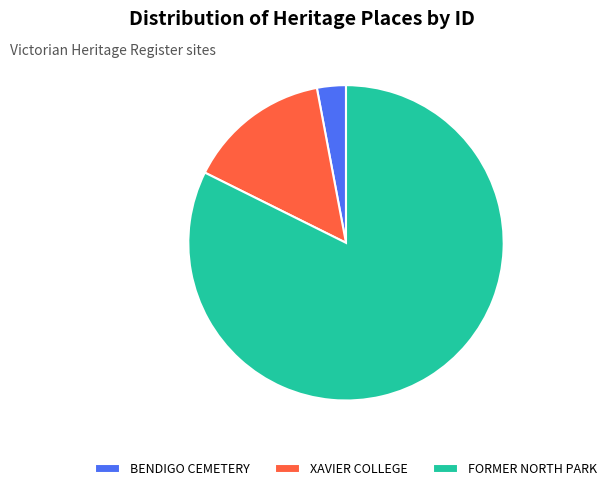

What percentage is the XAVIER COLLEGE slice, to the nearest percent?

15%